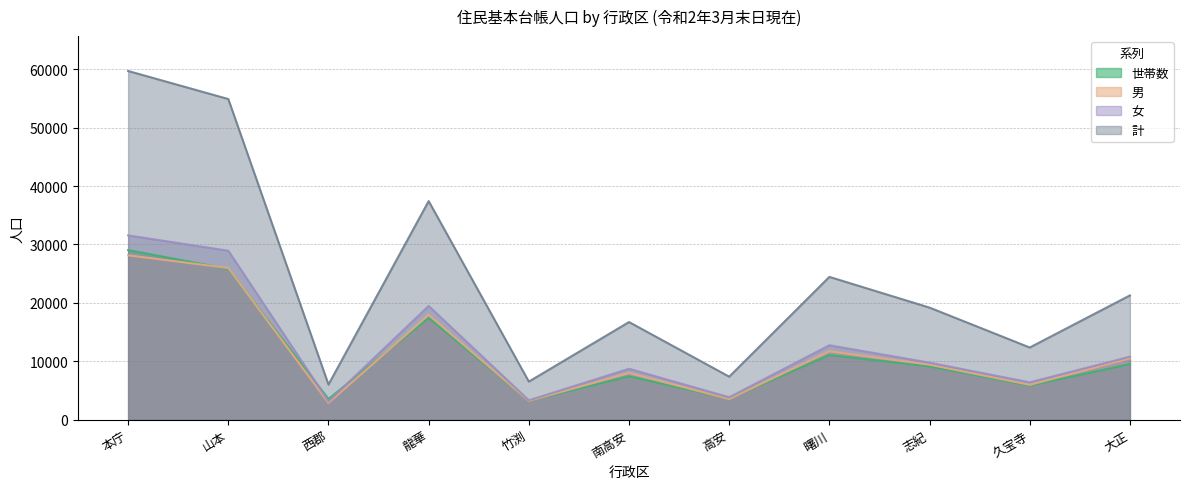

What is the difference between the second highest and second lowest values in the 計 series?

48363